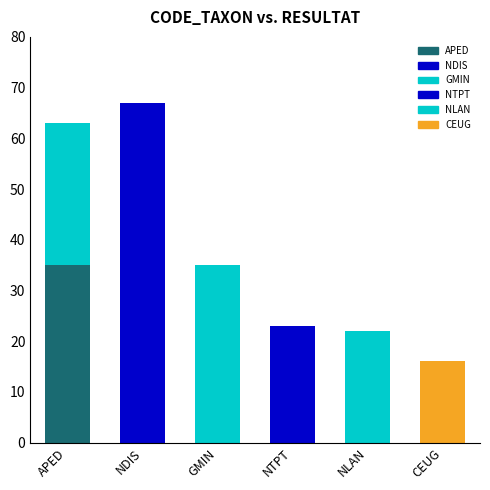

The chart shows a value of 10 at NTPT. True or false?

False